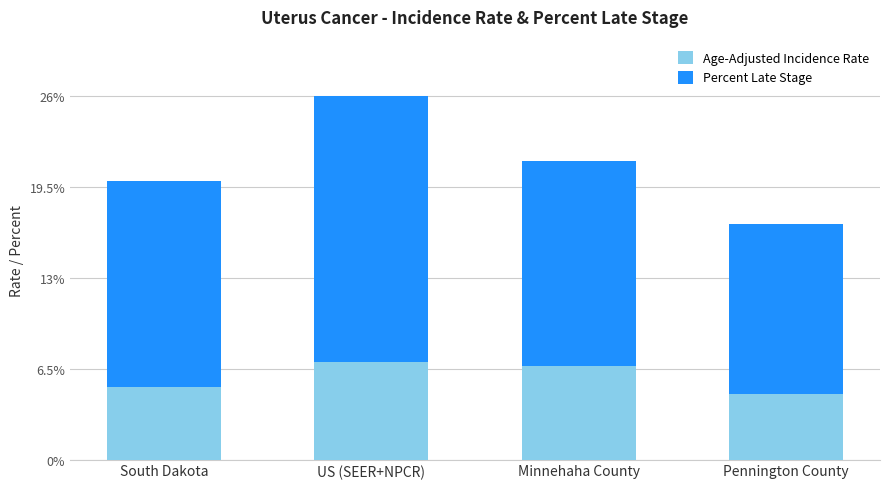

At which label does Age-Adjusted Incidence Rate first exceed 6?

US (SEER+NPCR)